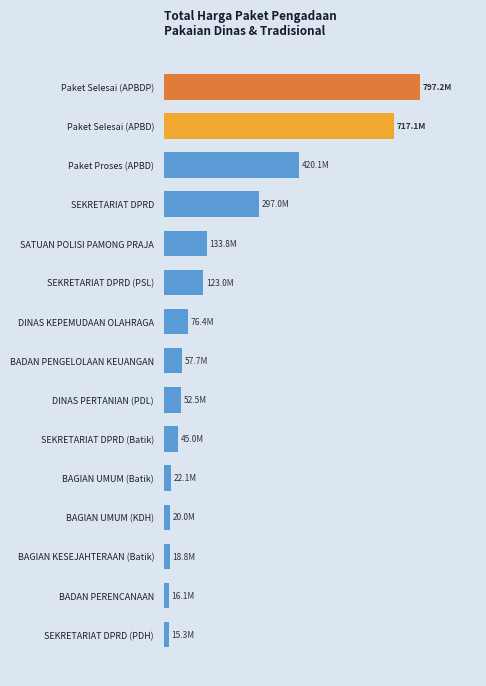

At which category does the chart reach its peak across all series?

Paket Selesai (APBDP)